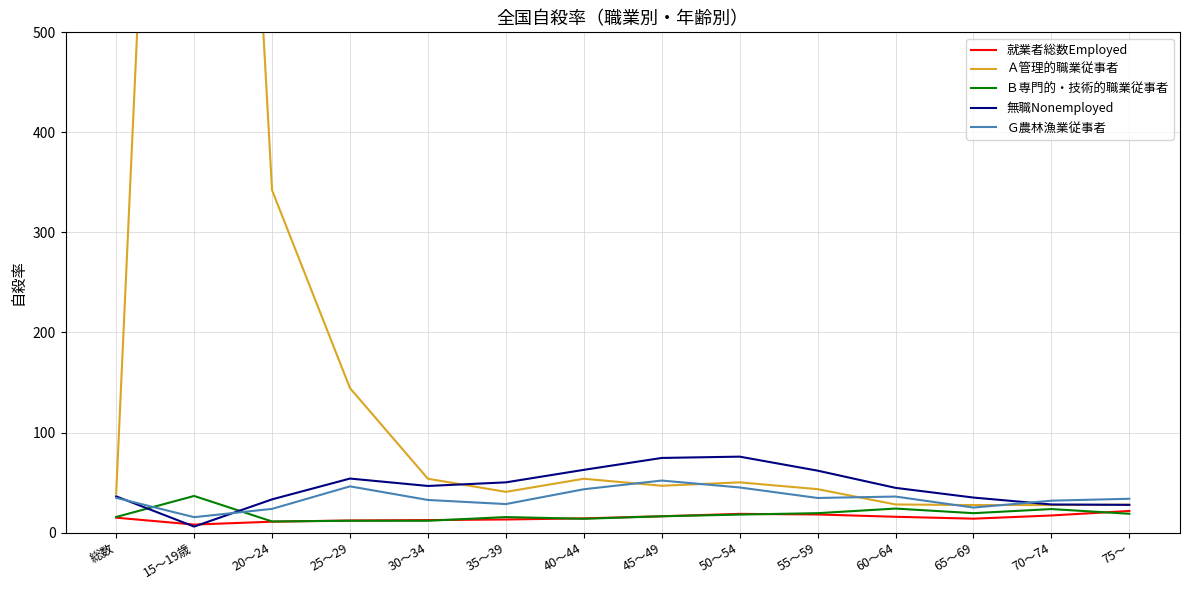

What is the value of the Ｇ農林漁業従事者 point at the 9th from the left?

45.1